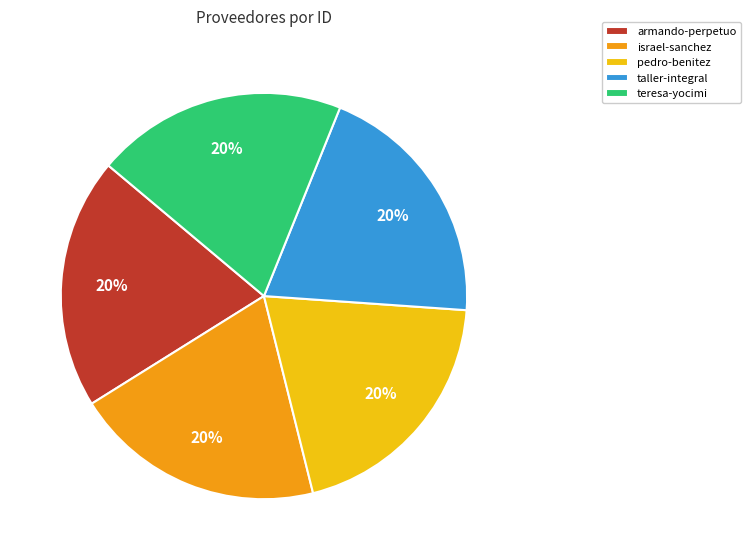

What is the ratio of the value at taller-integral to the value at israel-sanchez?

1.0